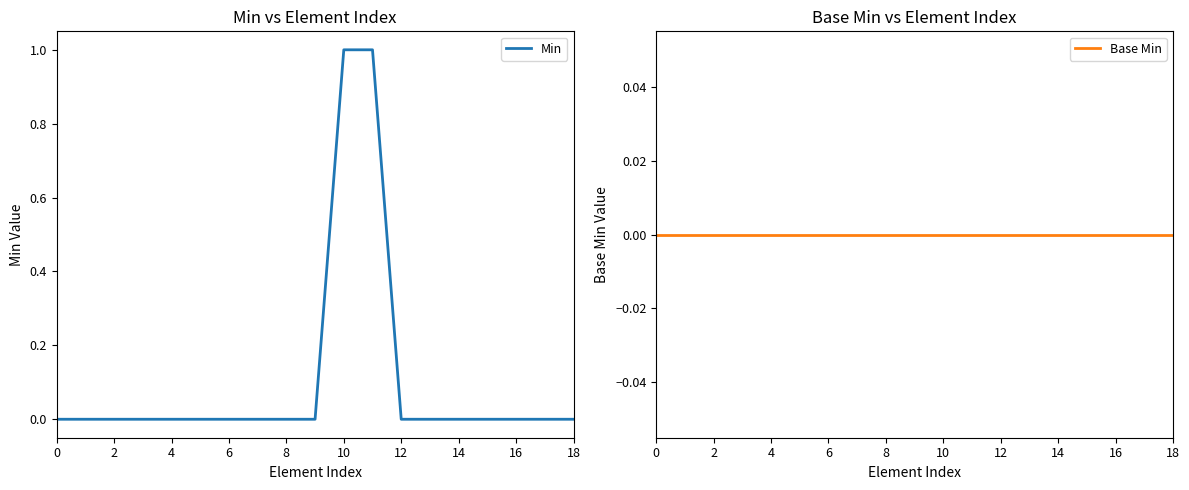

Rank the series by their maximum value, from lowest to highest.

Base Min, Min